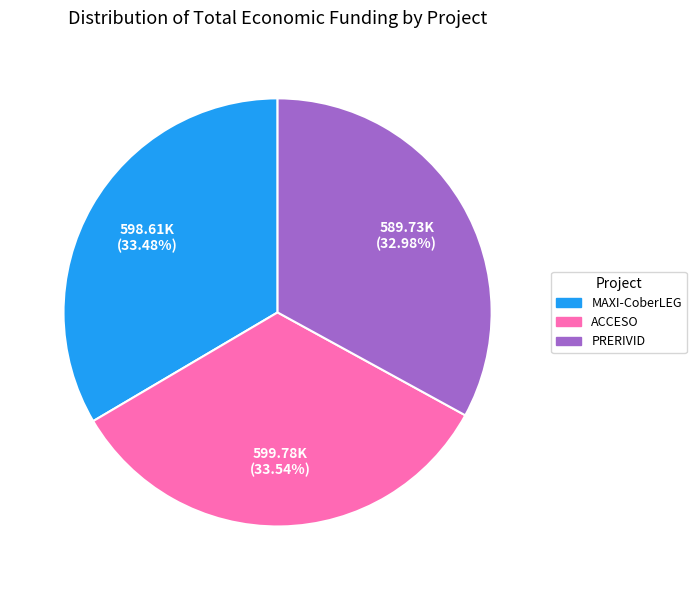

What is the ratio of the value at PRERIVID to the value at ACCESO?

1.0